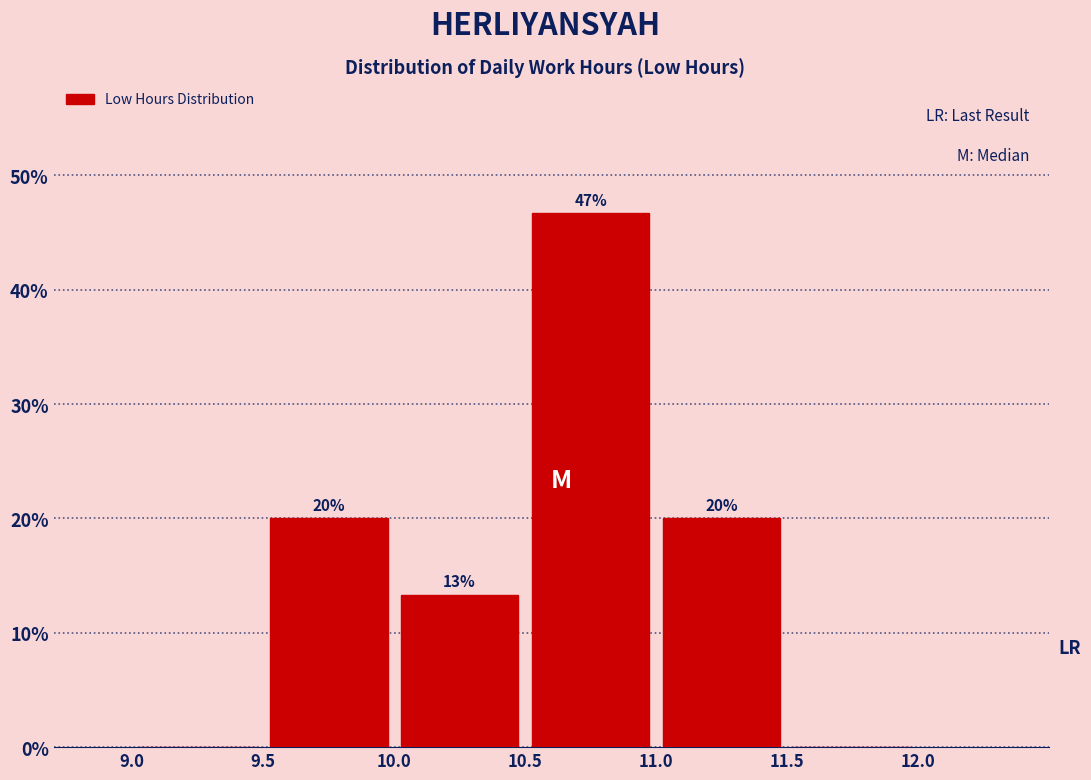

Over which range of the x-axis is the bar tallest?

10.5 to 11.0